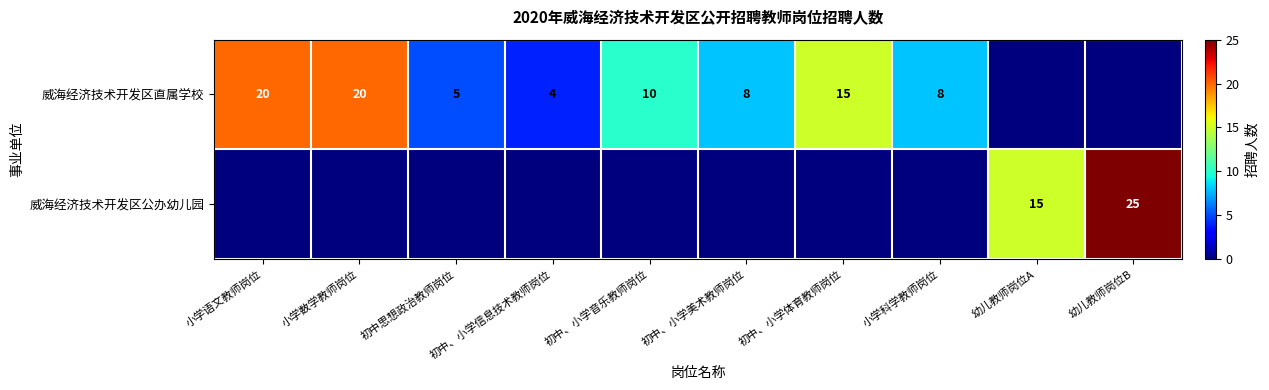

What is the total value across all series at 幼儿教师岗位A?

15